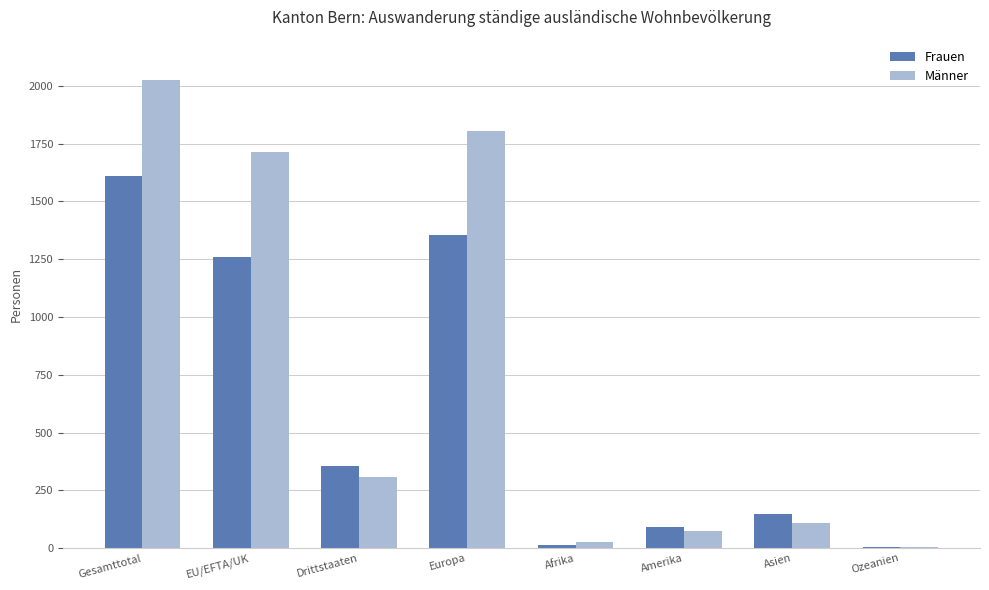

What is the sum of the Männer values at Gesamttotal and Ozeanien?

2031